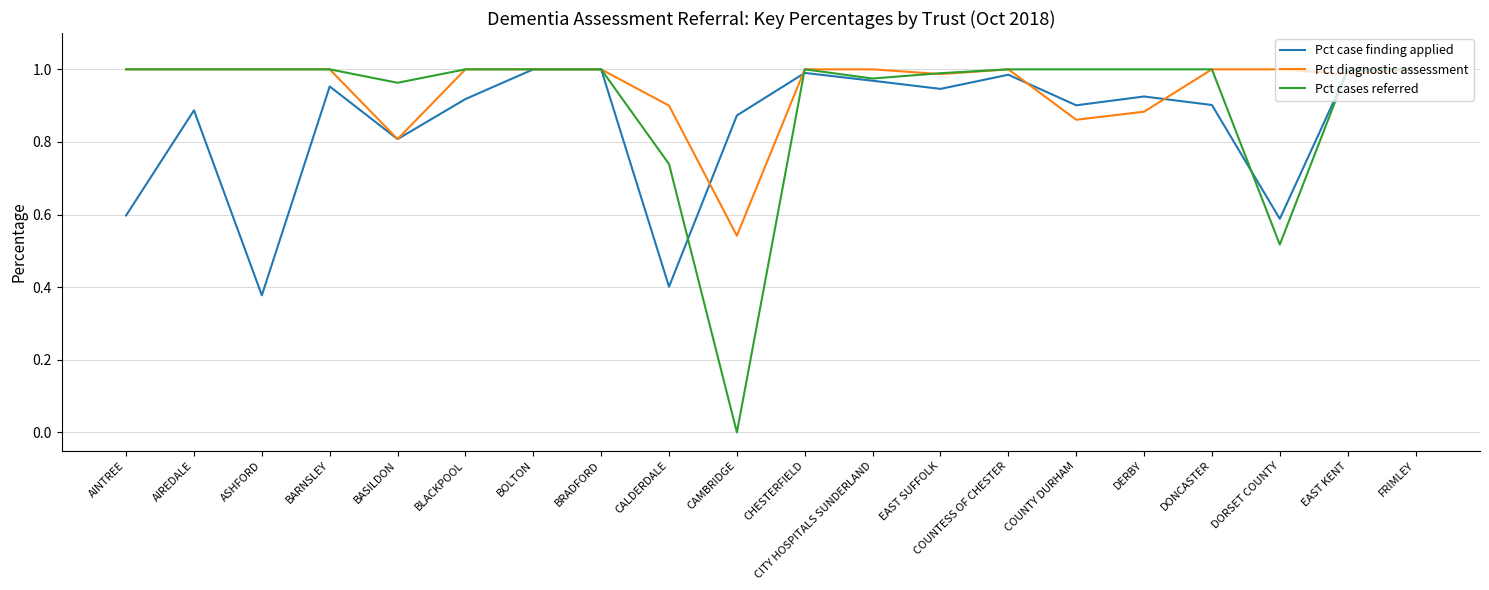

What is the total value across all series at COUNTESS OF CHESTER?

3.0